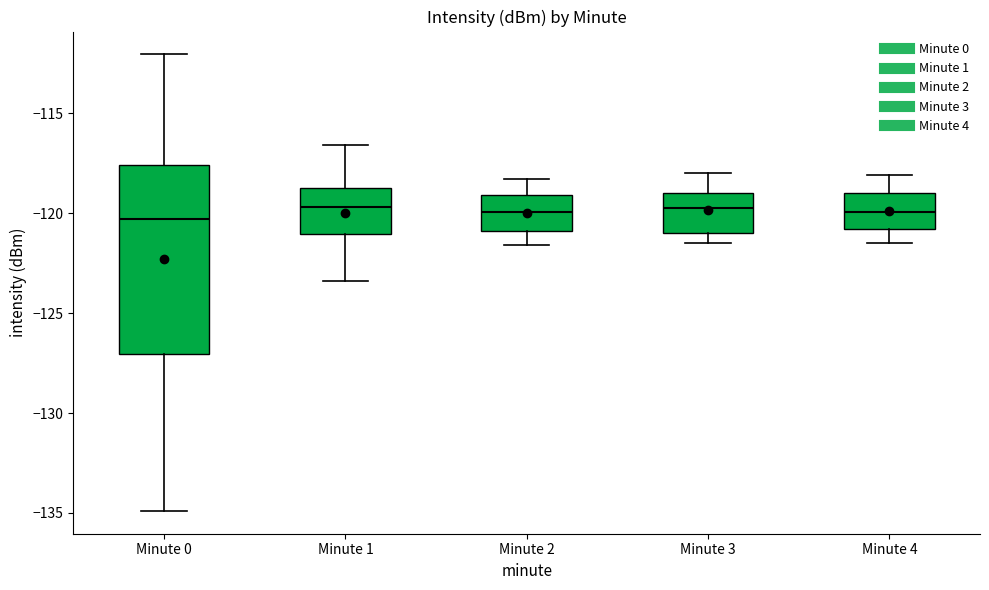

Where does the median line of the box for Minute 4 sit on the y-axis? The values are not printed on the chart, so give them approximately, as read against the axis.

-120.0